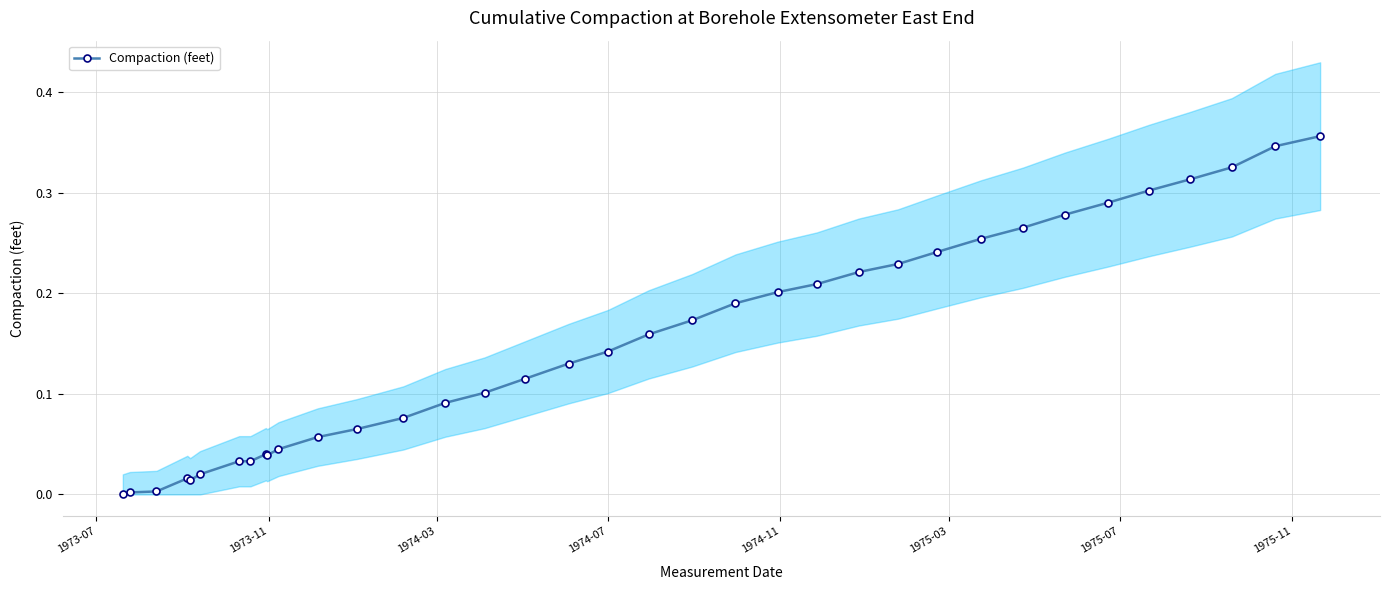

How many positive values are there?

35